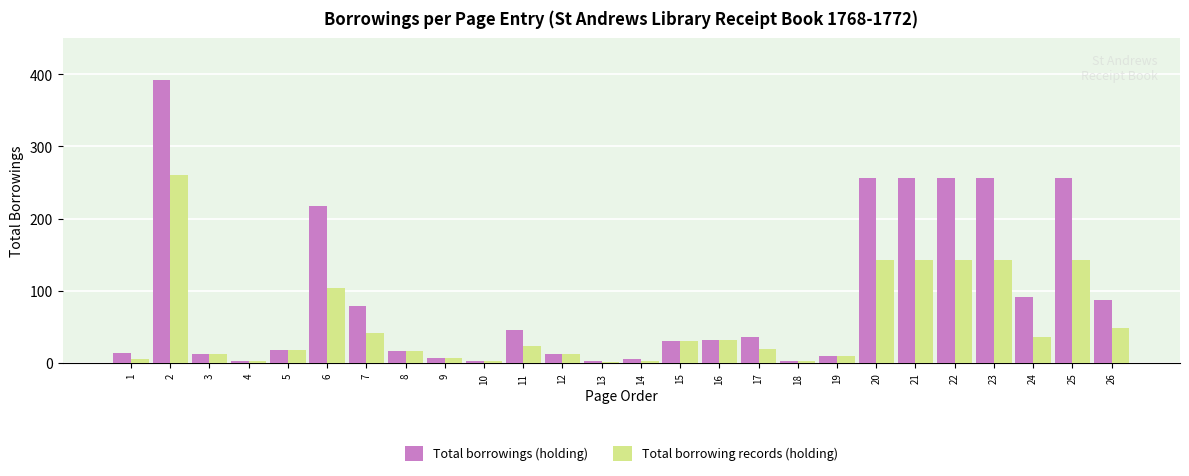

What is the sum of all Total borrowings (holding) values?

2398